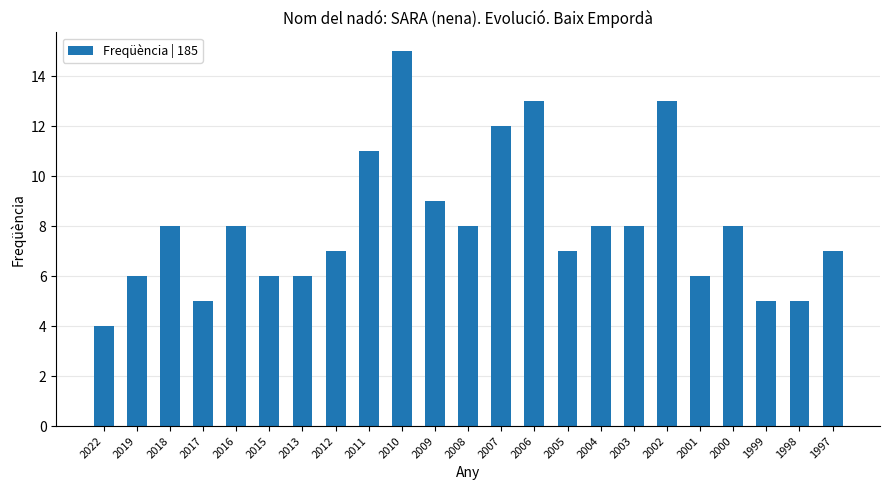

Which label corresponds to the largest value in the chart?

2010